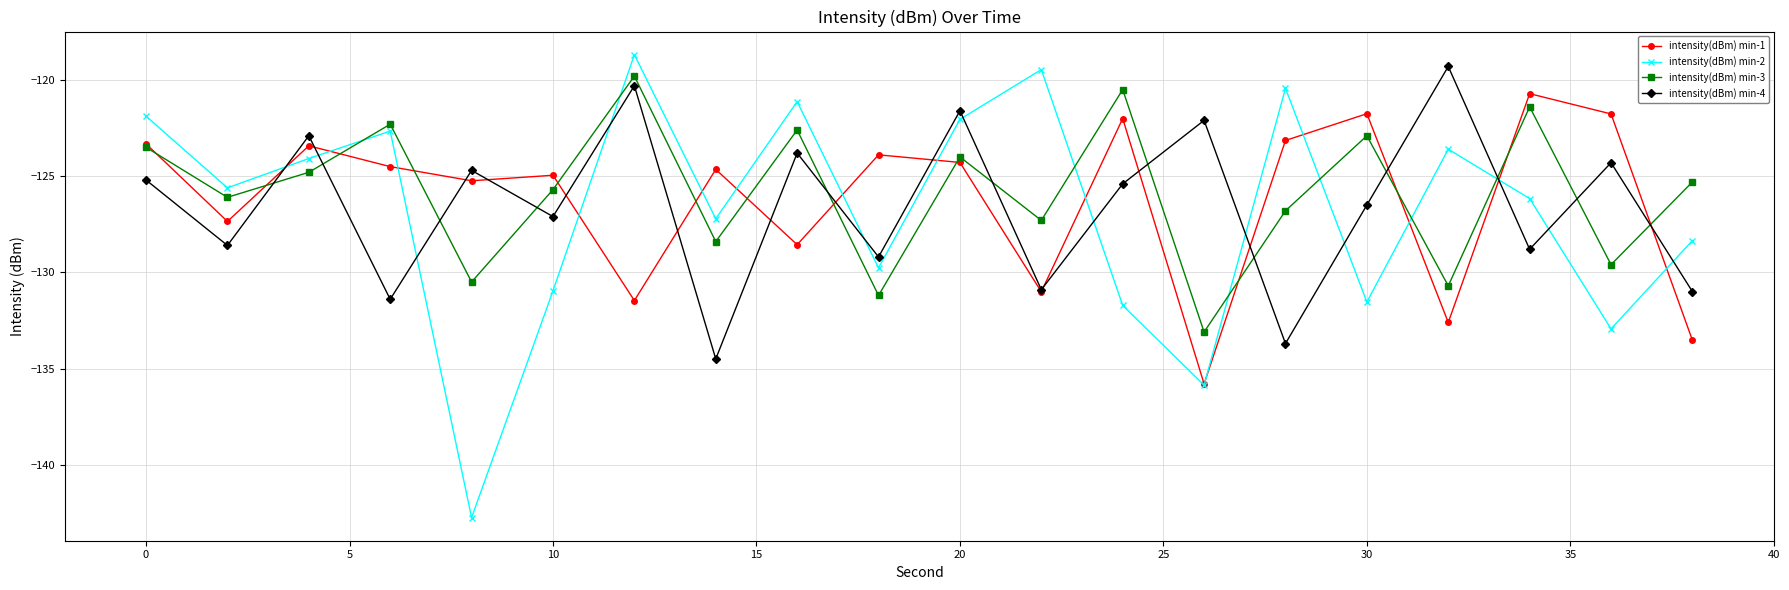

Which series has the widest spread of values?

intensity(dBm) min-2